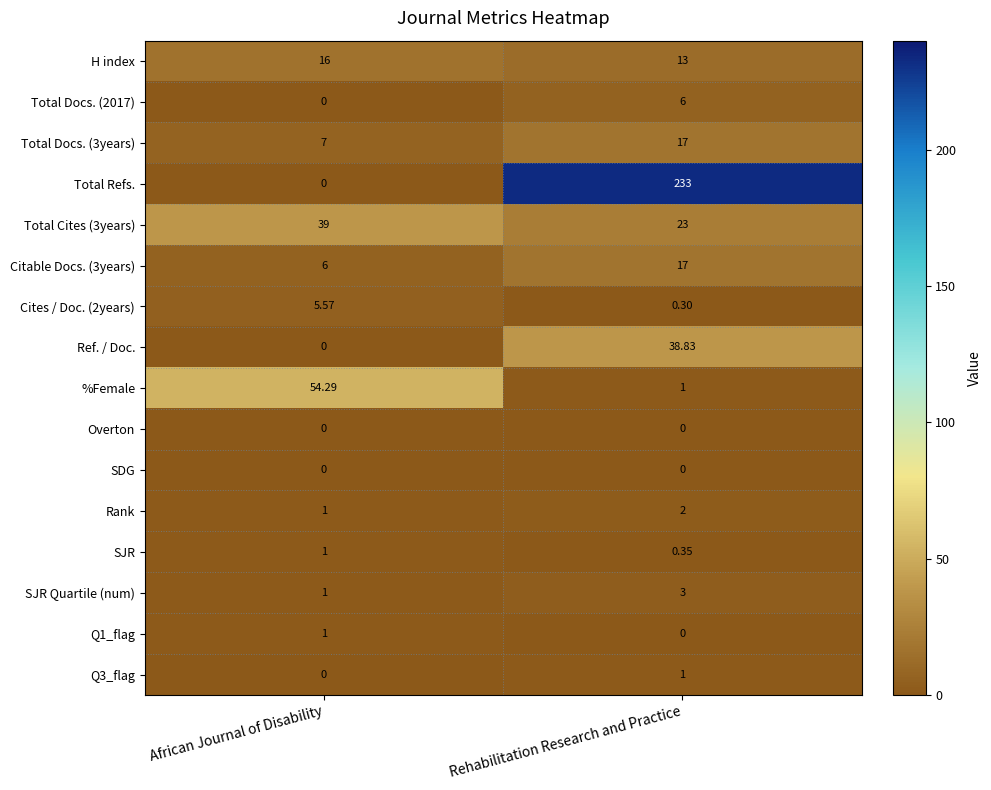

Rank the categories by Q1_flag value from lowest to highest.

Rehabilitation Research and Practice, African Journal of Disability